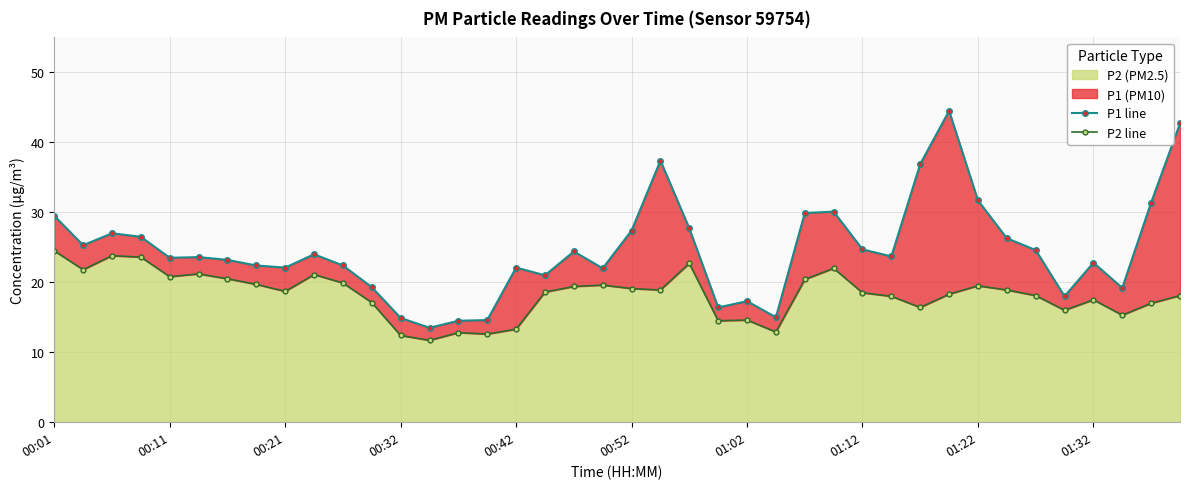

True or false: P1 line has more than 1 interior local peaks.

True